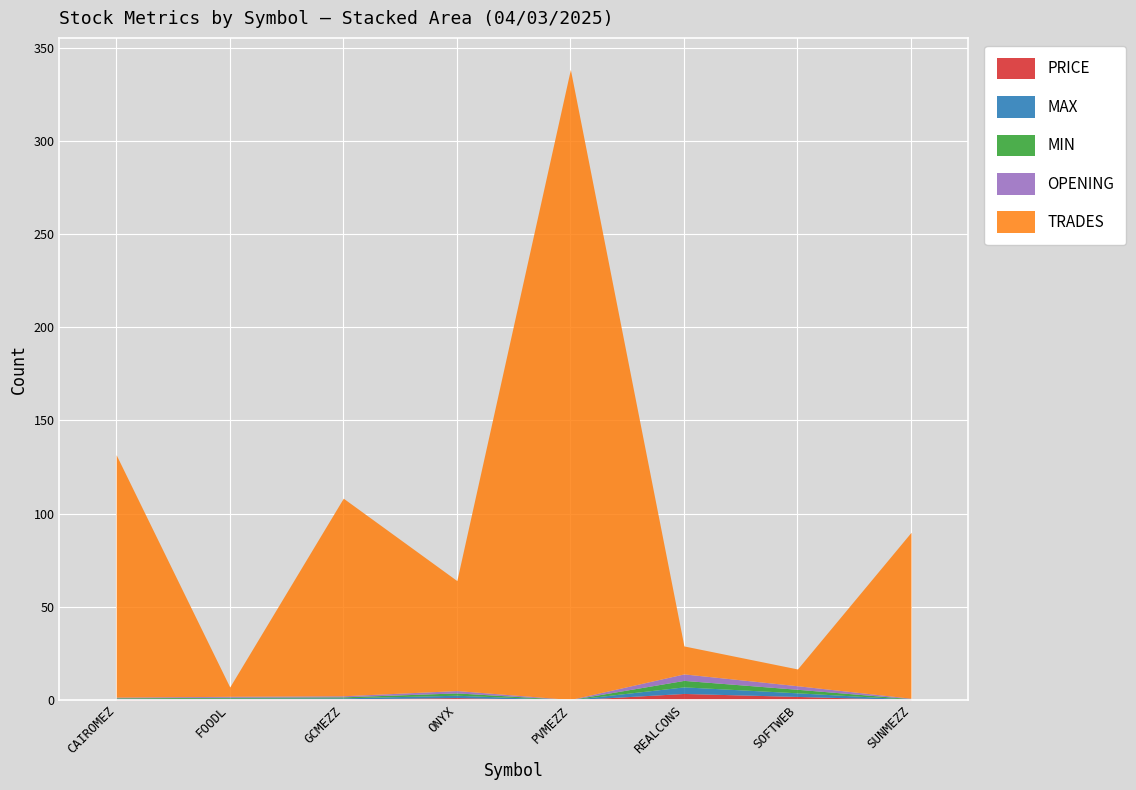

What is the label of the 5th point from the left?

PVMEZZ